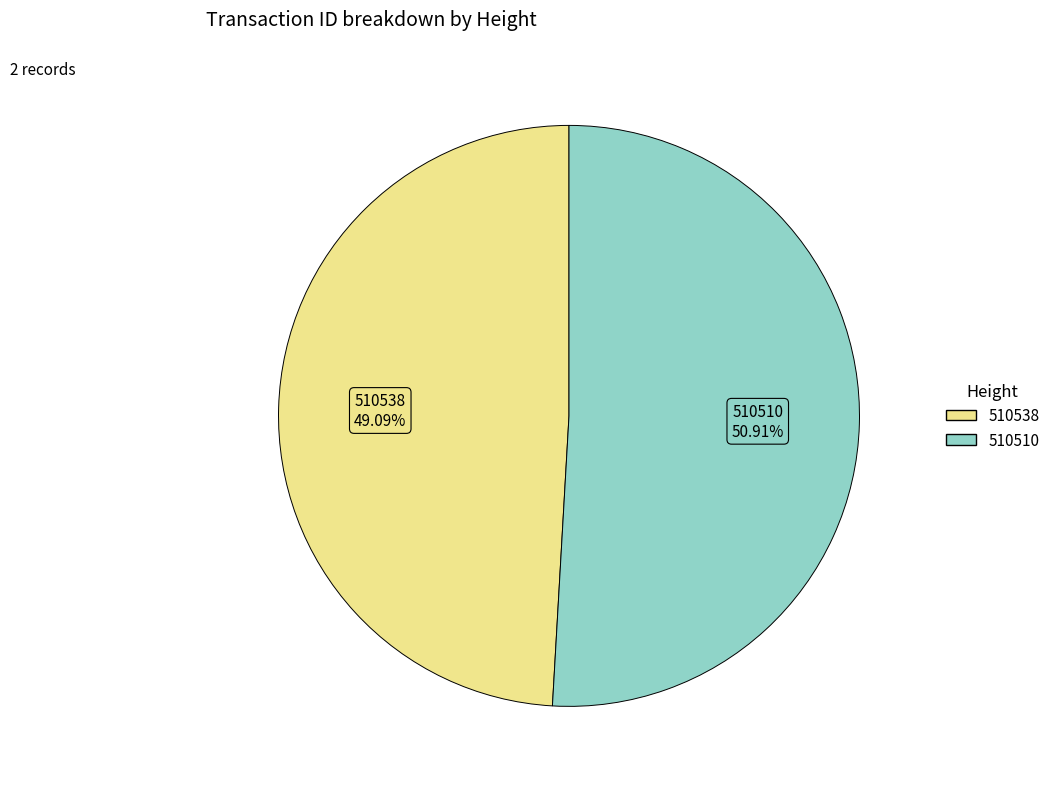

What portion of the pie excludes 510538?

50.9%